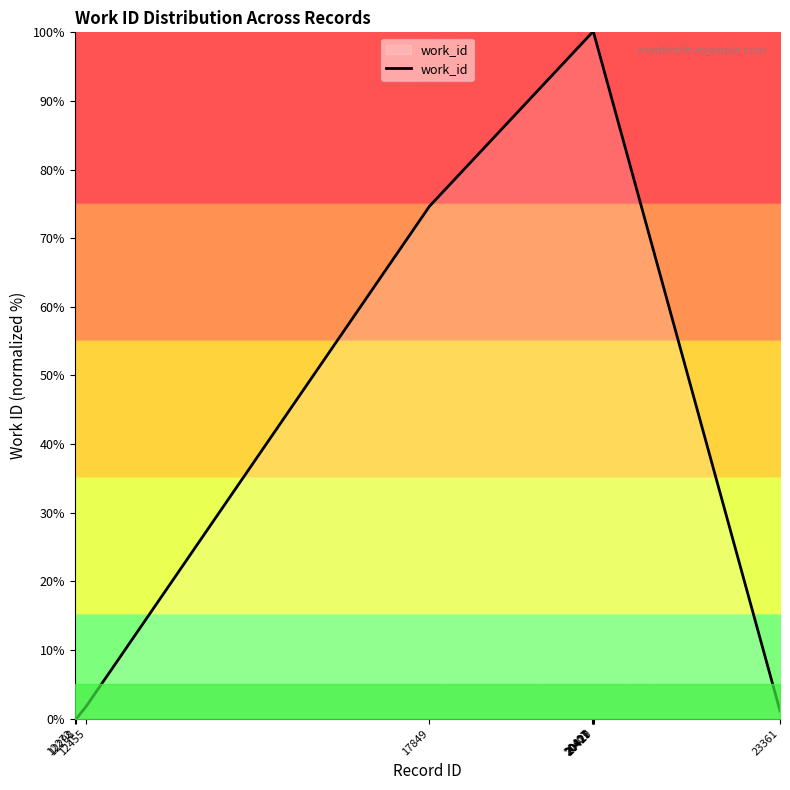

Reading right to left, extract all data points from this chart.

23361=1.1	20429=100.0	20427=100.0	20421=100.0	20417=100.0	20407=100.0	17849=74.7	12455=1.8	12298=0.0	12272=0.0